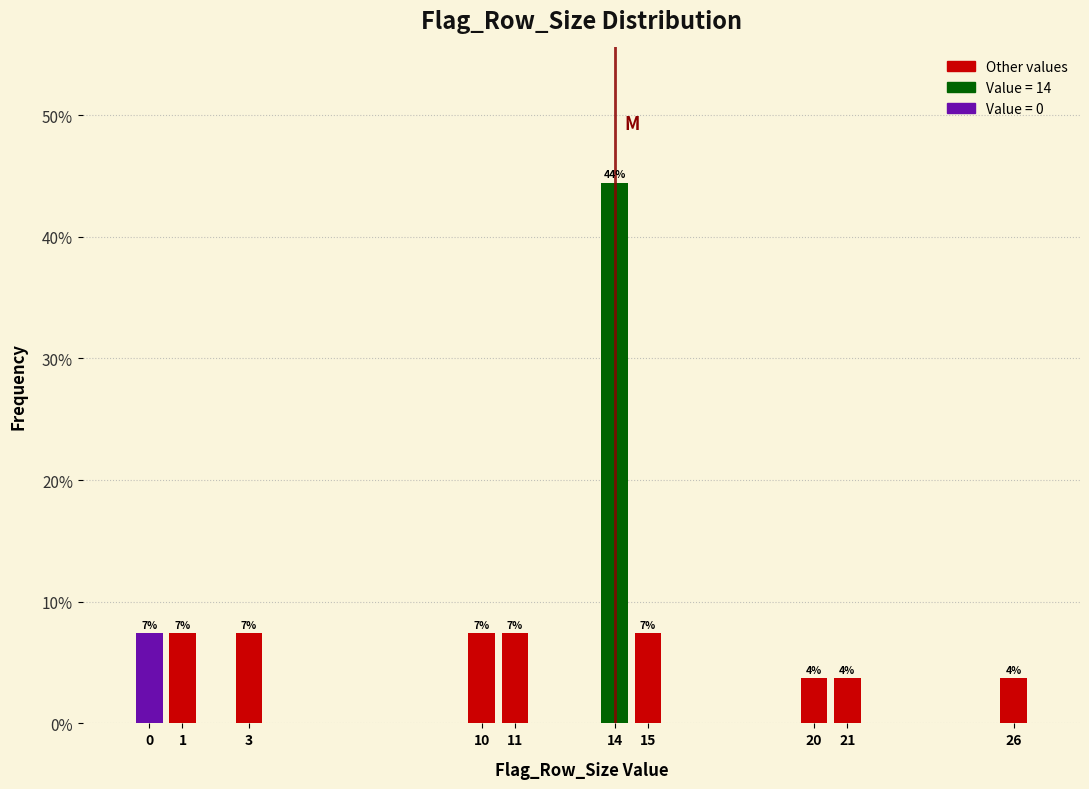

Are the bars horizontal?

No